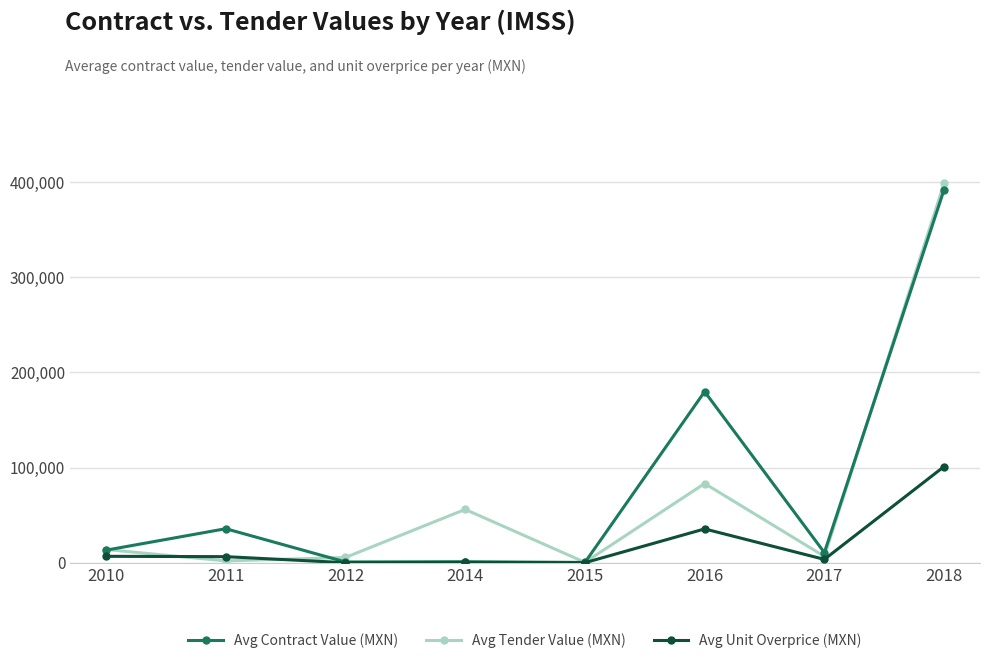

Which series changed the most between 2010 and 2012?

Avg Contract Value (MXN)